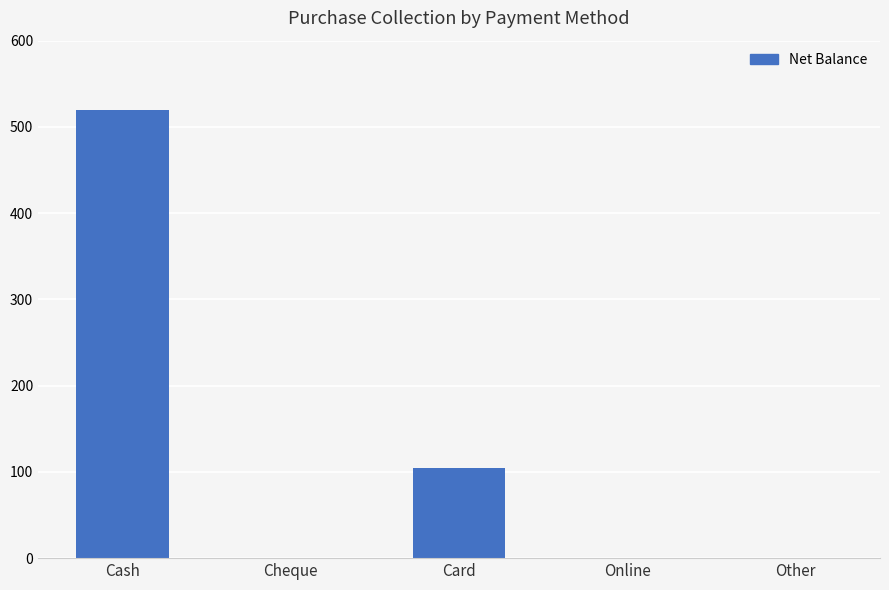

Reading left to right, what are all the values shown in this chart?

520	0	104	0	0